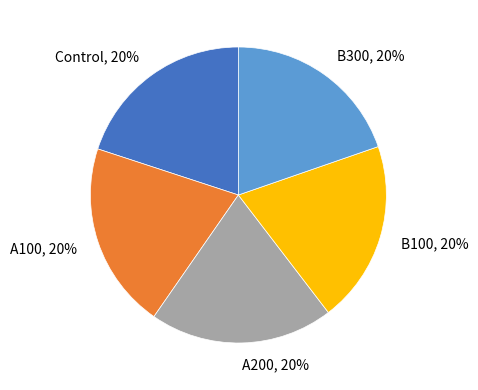

To the nearest percent, what percentage of the pie is B100?

20%